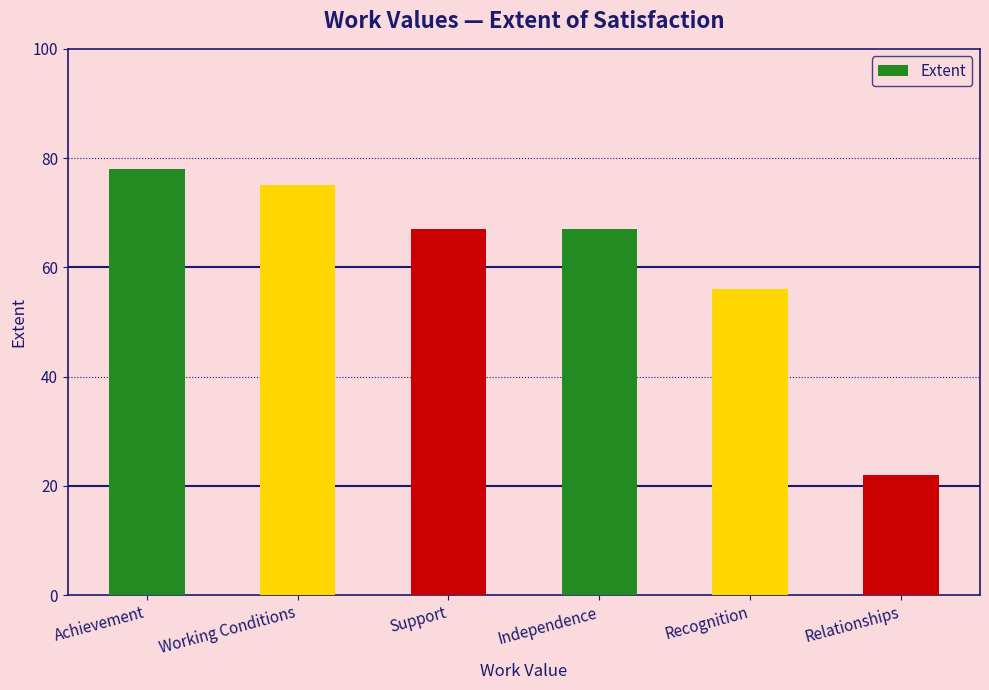

How many bars are there in total?

6